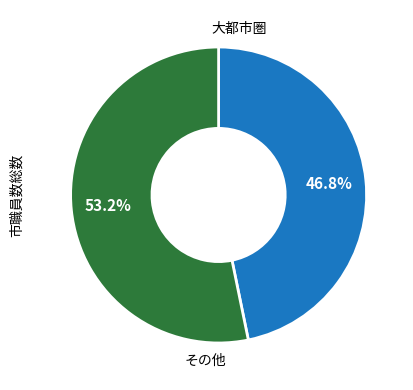

What percentage is NOT represented by その他?

46.8%